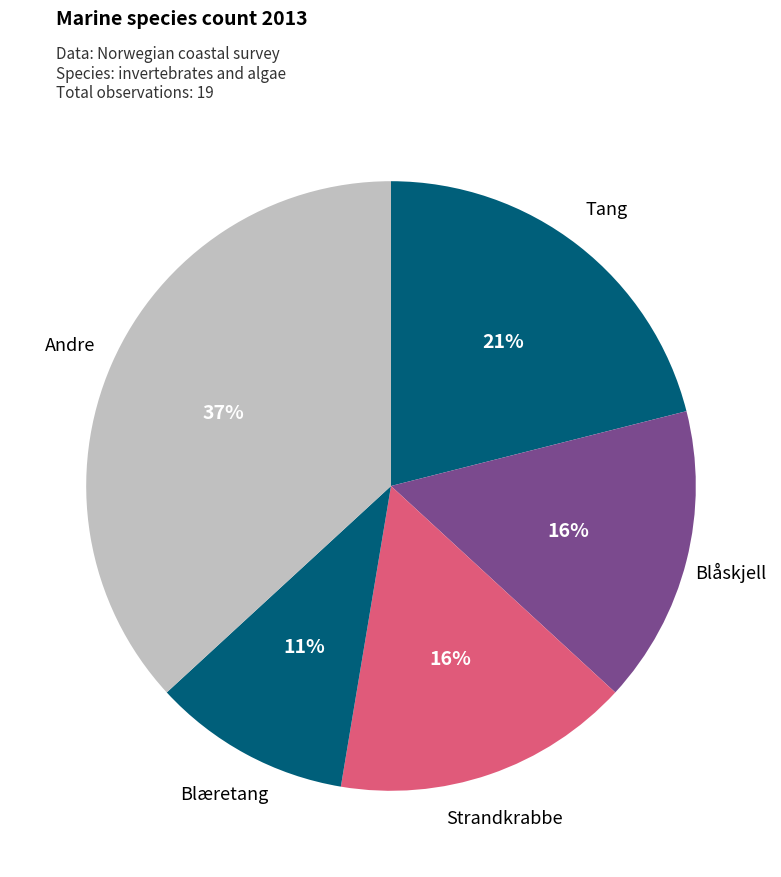

How many slices are in this pie chart?

5